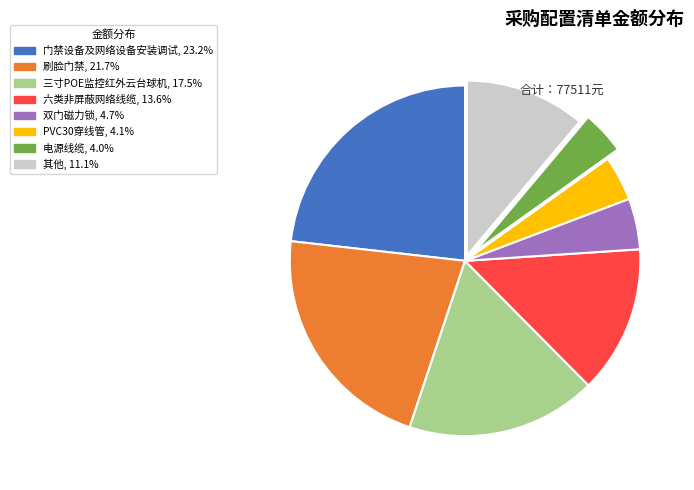

Is there a majority slice in this chart?

No